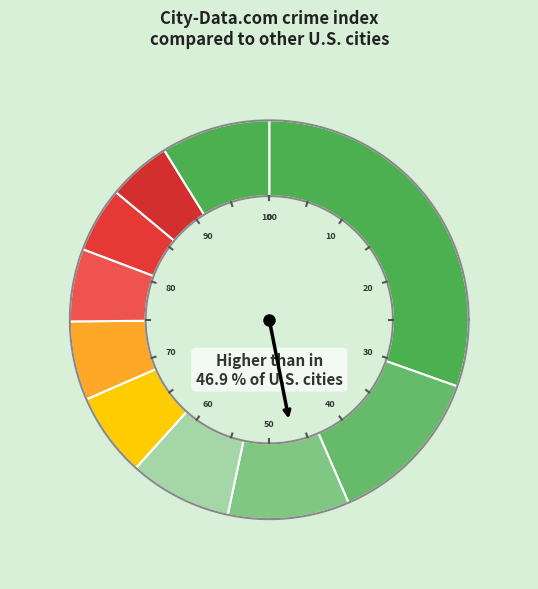

Which has a higher value, pct75 or pct55?

pct55